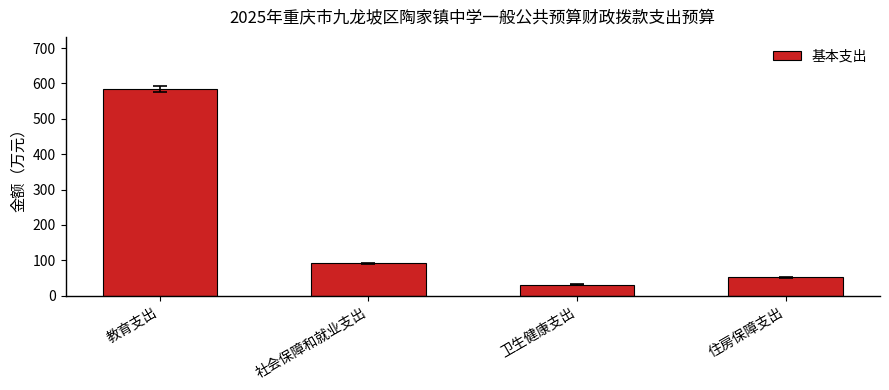

At which label does the data first exceed 91?

教育支出